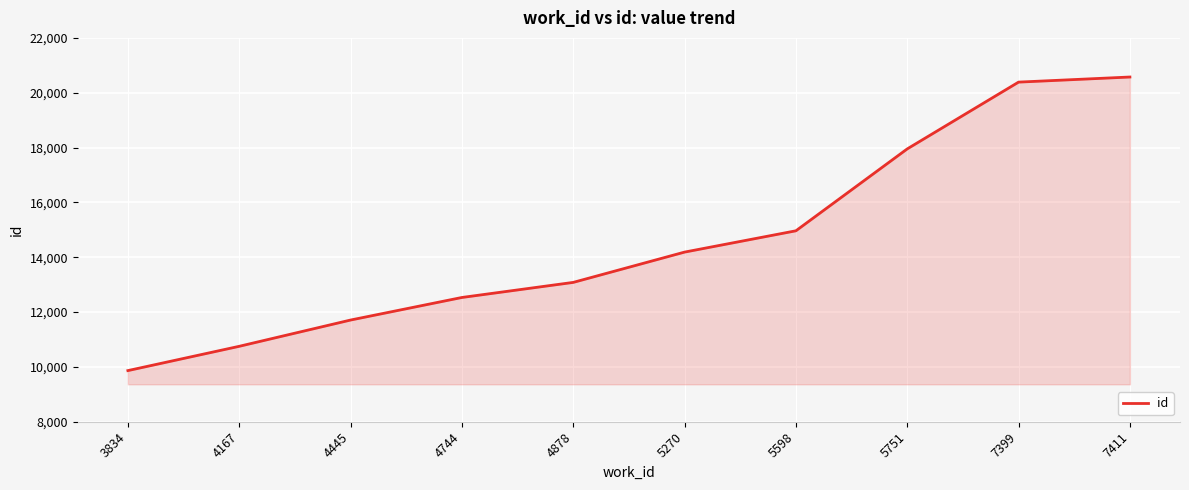

Is it true that the value at 4445 is 21044?

False